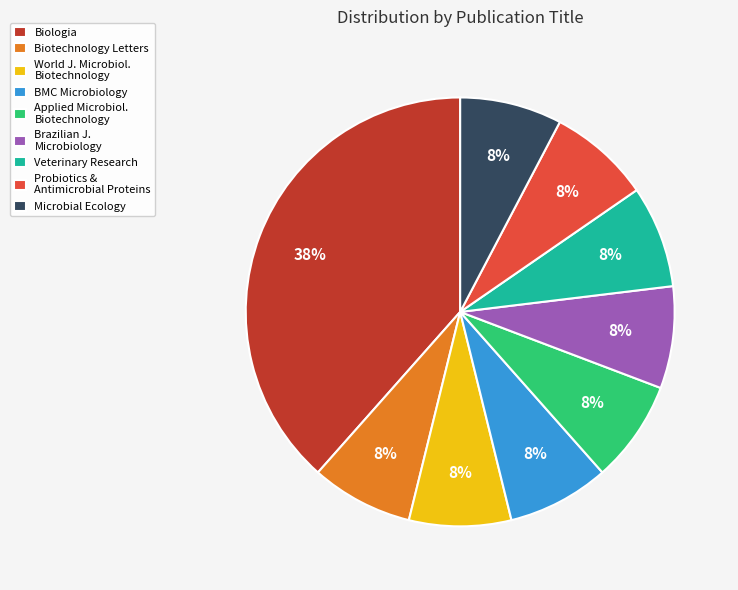

Is there any slice that represents more than half of the pie?

No